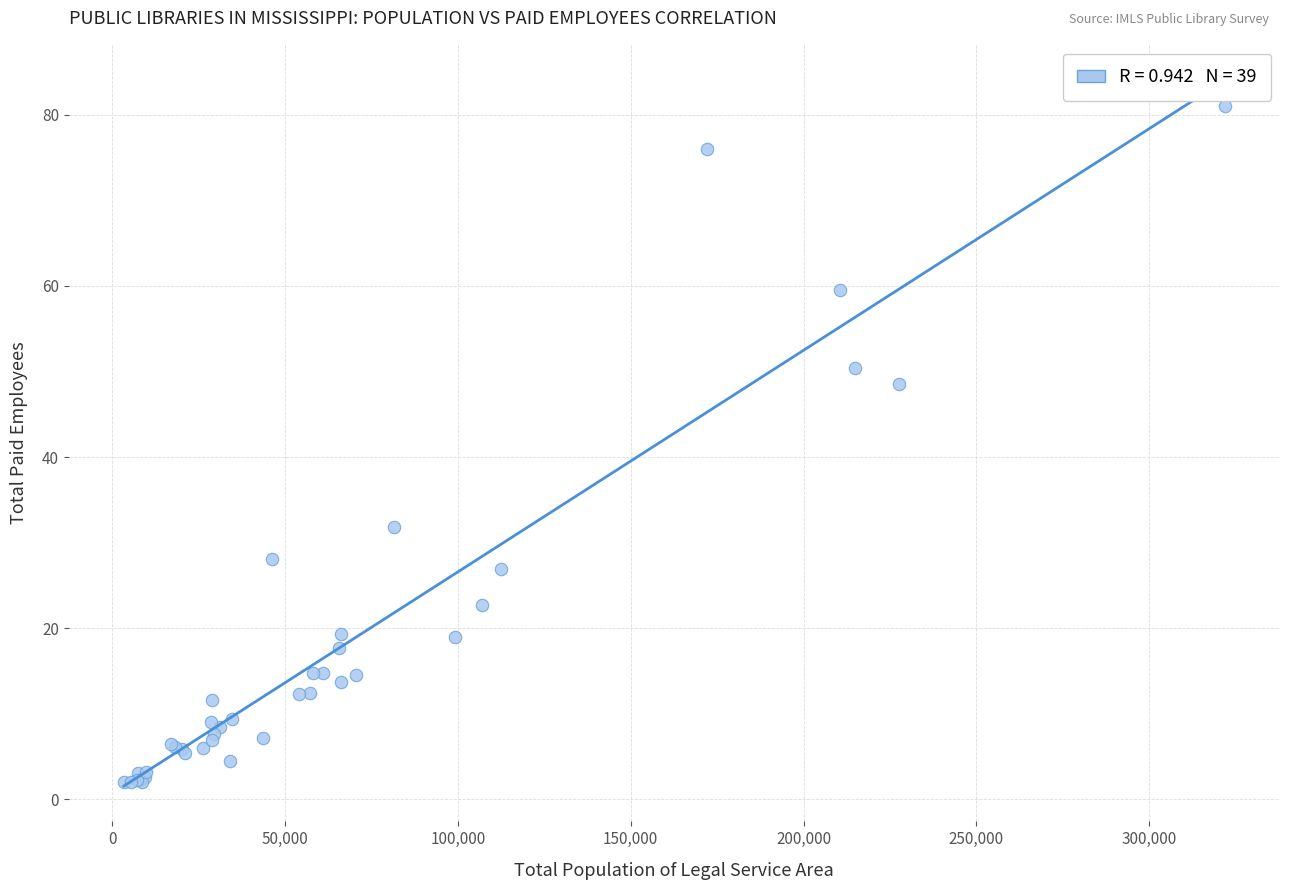

What Y value in the scatter plot is closest to 41?

48.6